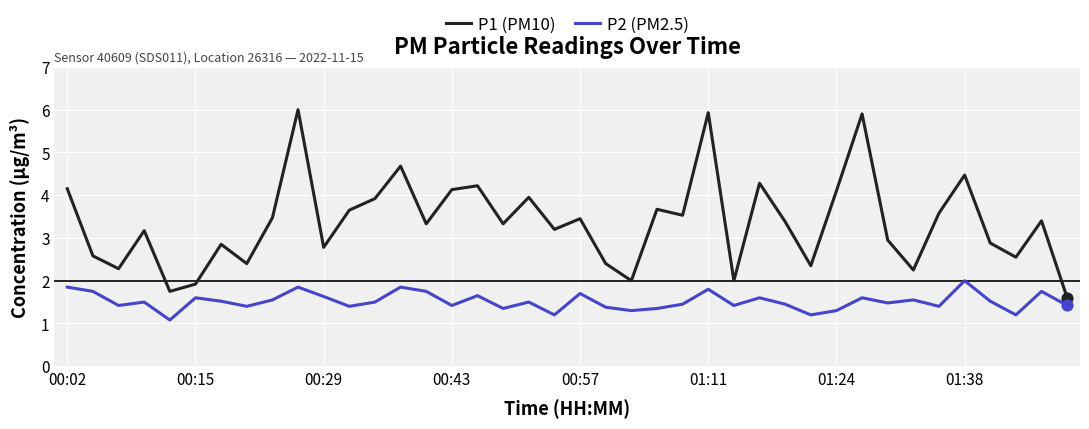

Which series has the largest total across all categories?

P1 (PM10)